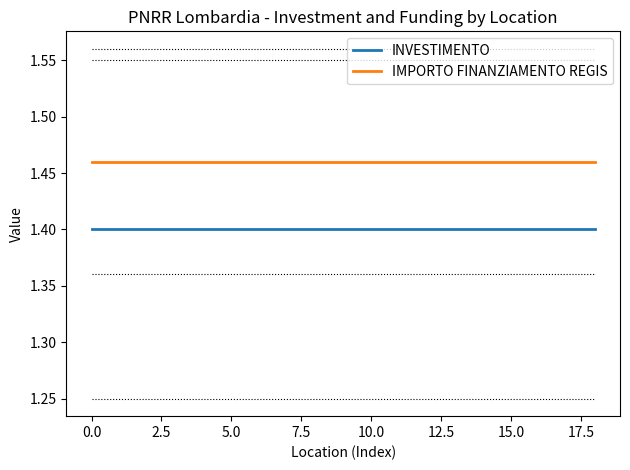

What is the minimum value for INVESTIMENTO?

1.4